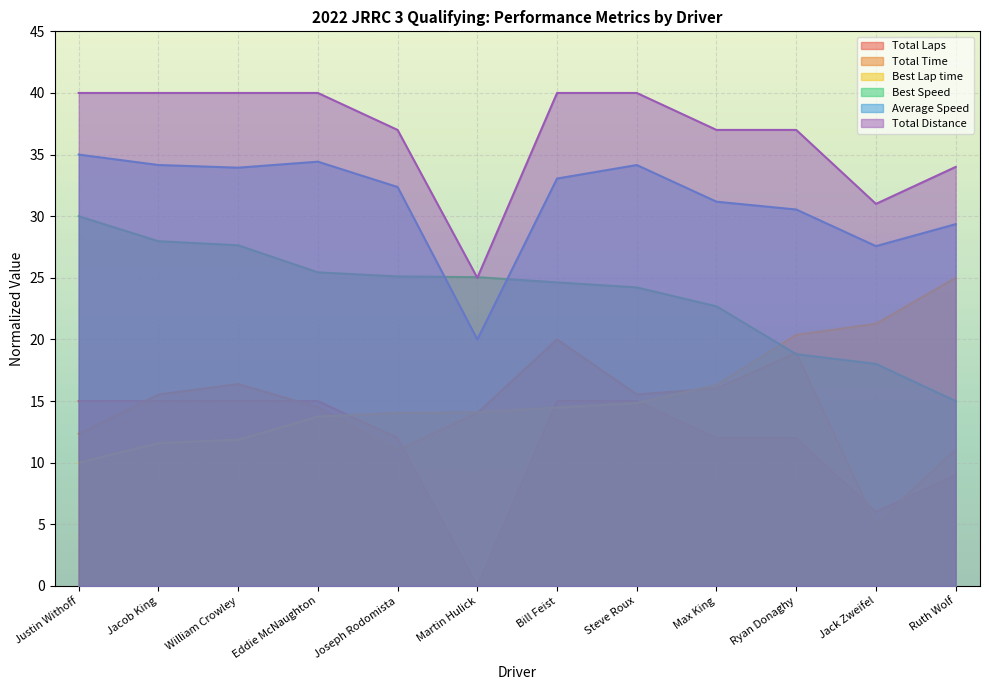

What is the label of the 11th point from the right?

Jacob King